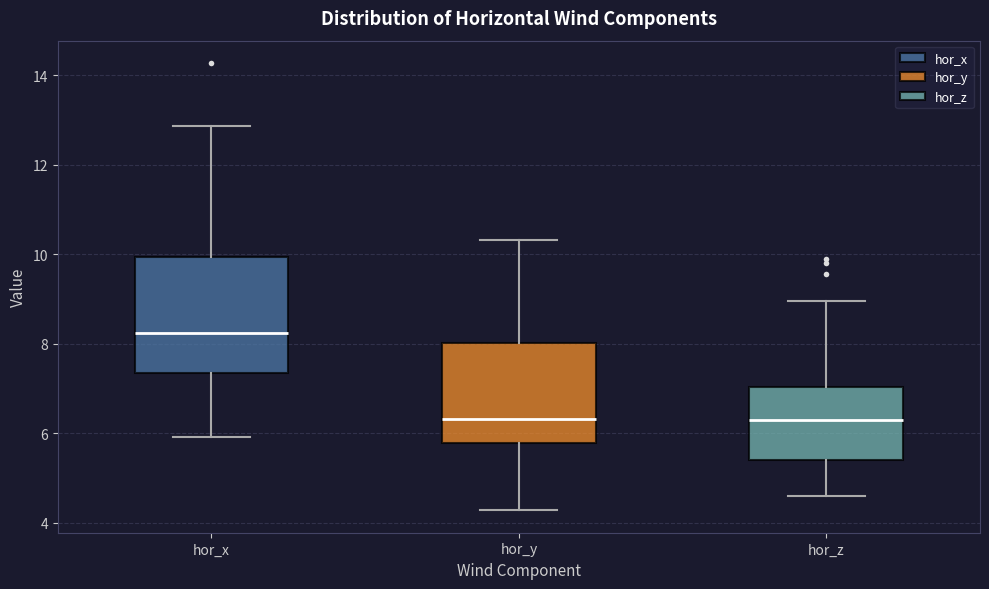

Which box's median line is the highest?

hor_x